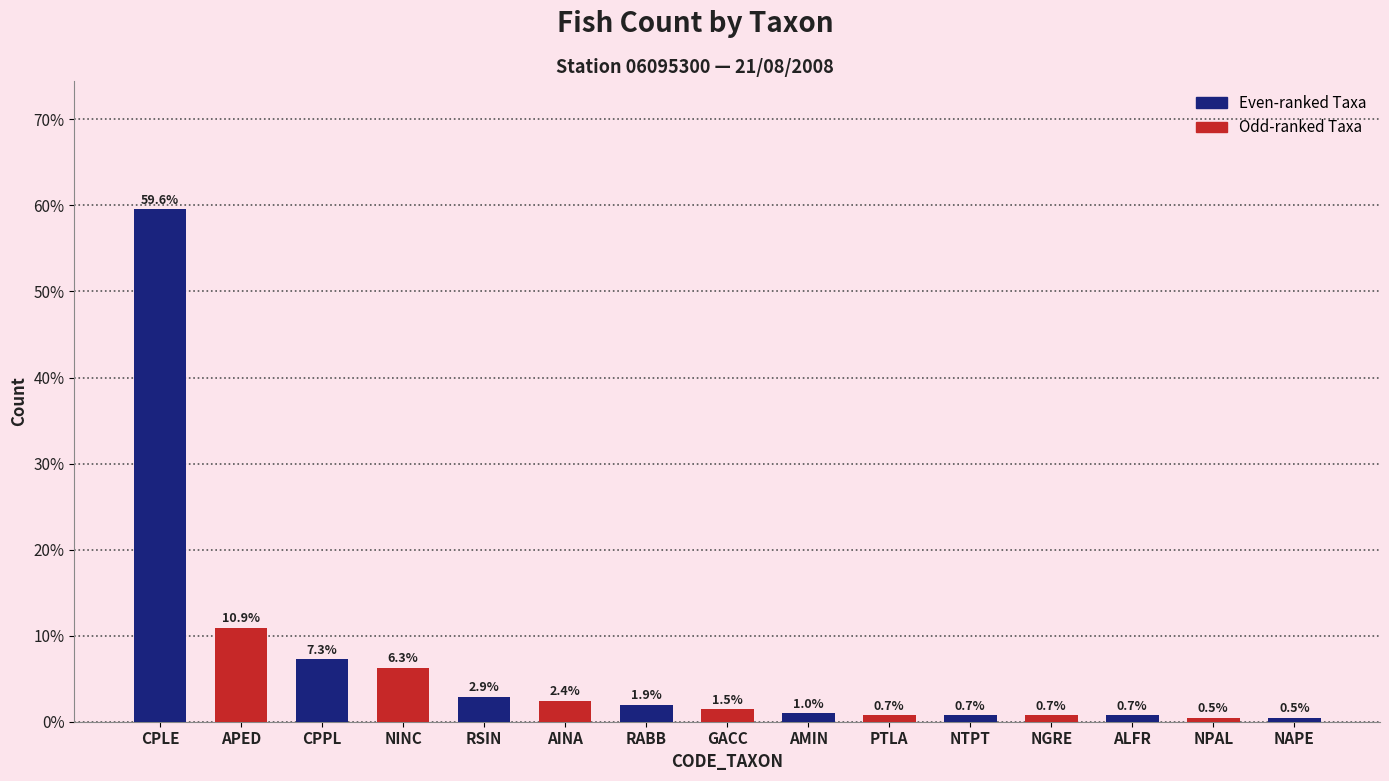

What position from the left is APED?

2